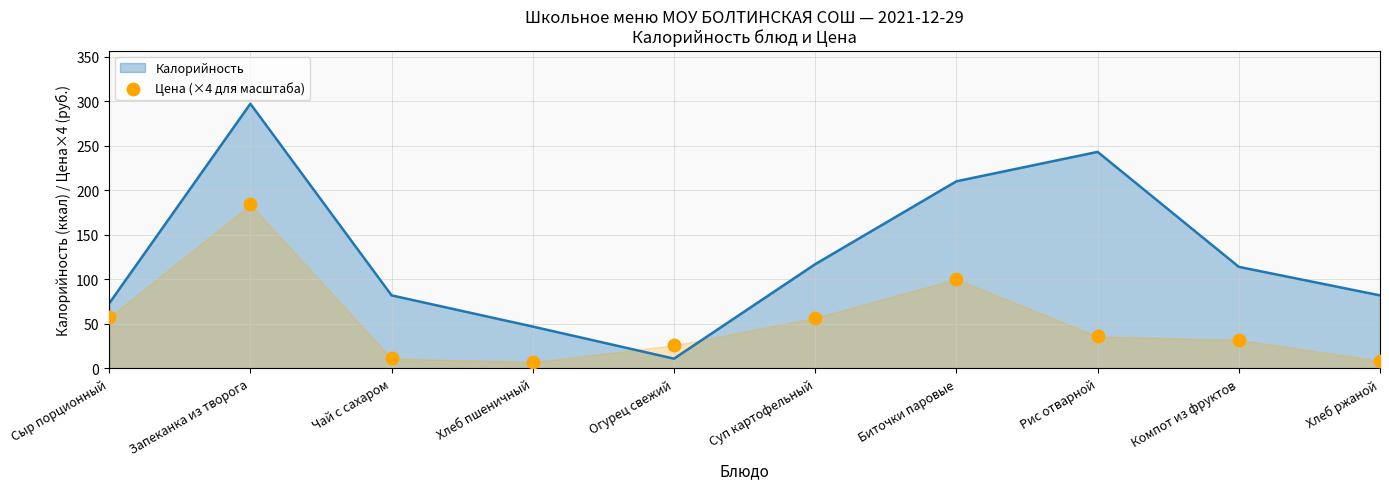

Which has a higher value, Компот из фруктов or Биточки паровые?

Биточки паровые